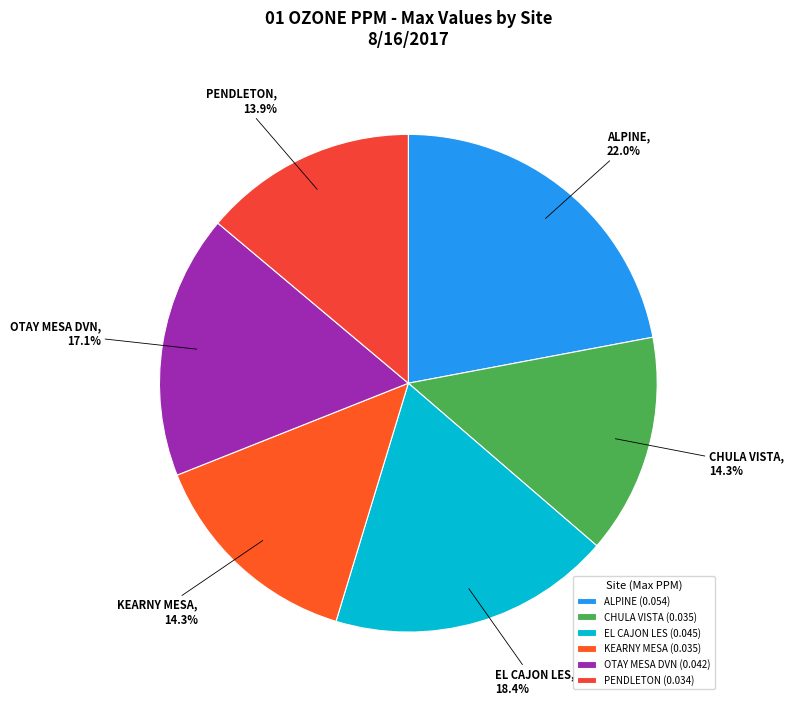

Count the number of slices in the pie.

6